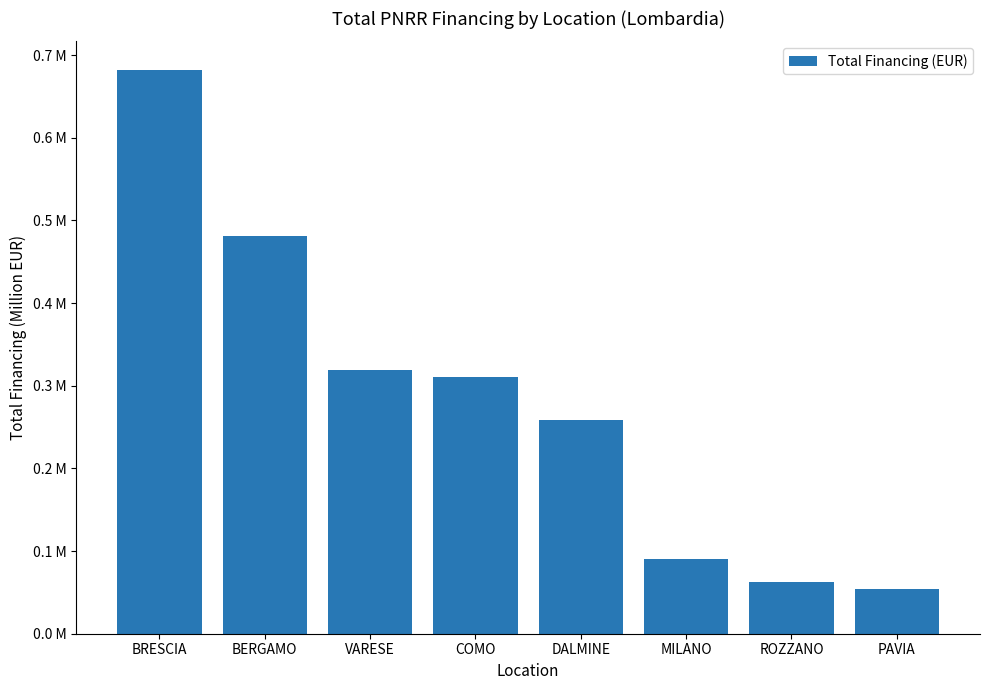

What is the sum of the values at BRESCIA and VARESE?

1.0